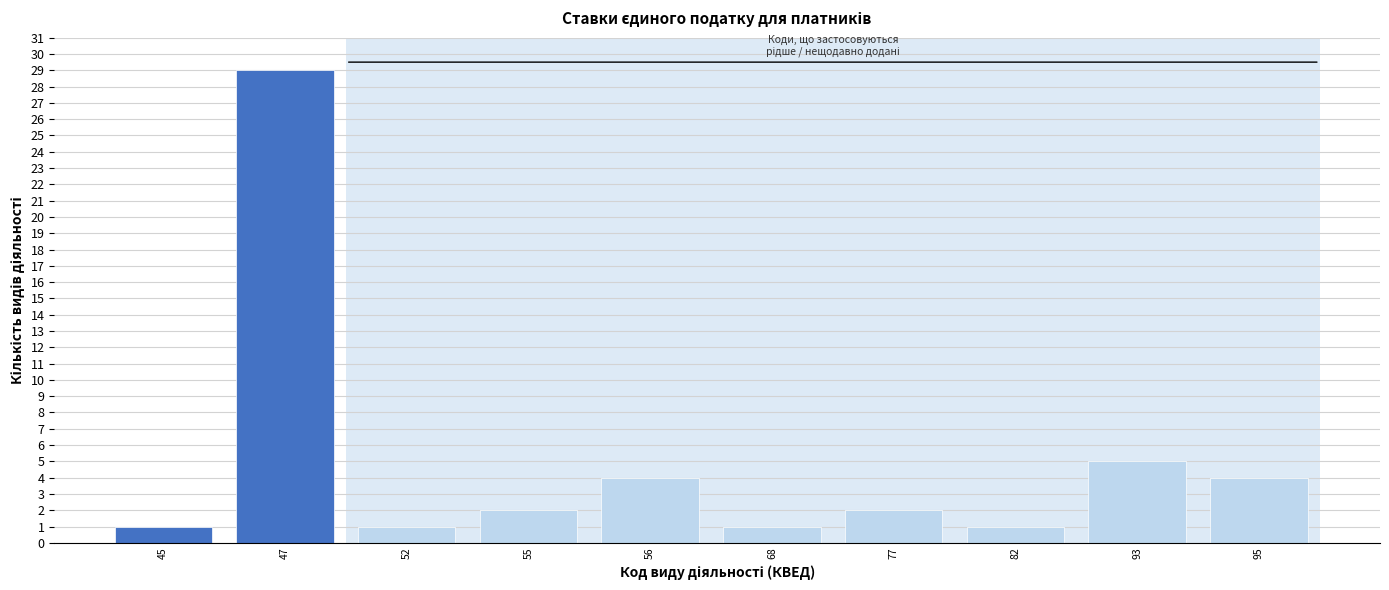

Reading left to right, extract all data points from this chart.

45=1	47=29	52=1	55=2	56=4	68=1	77=2	82=1	93=5	95=4